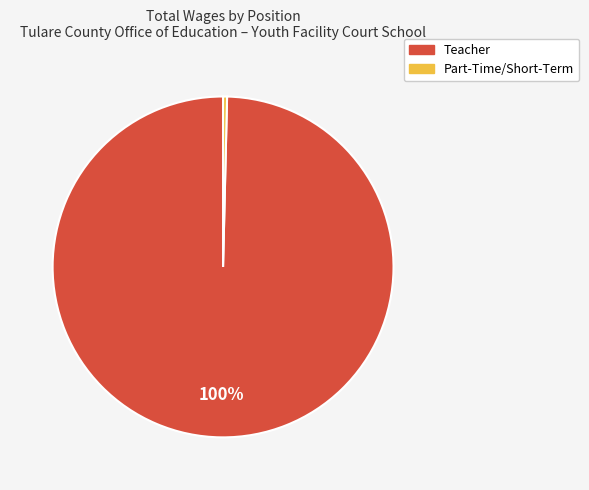

Is it true that Part-Time/Short-Term is 7% of the pie?

False